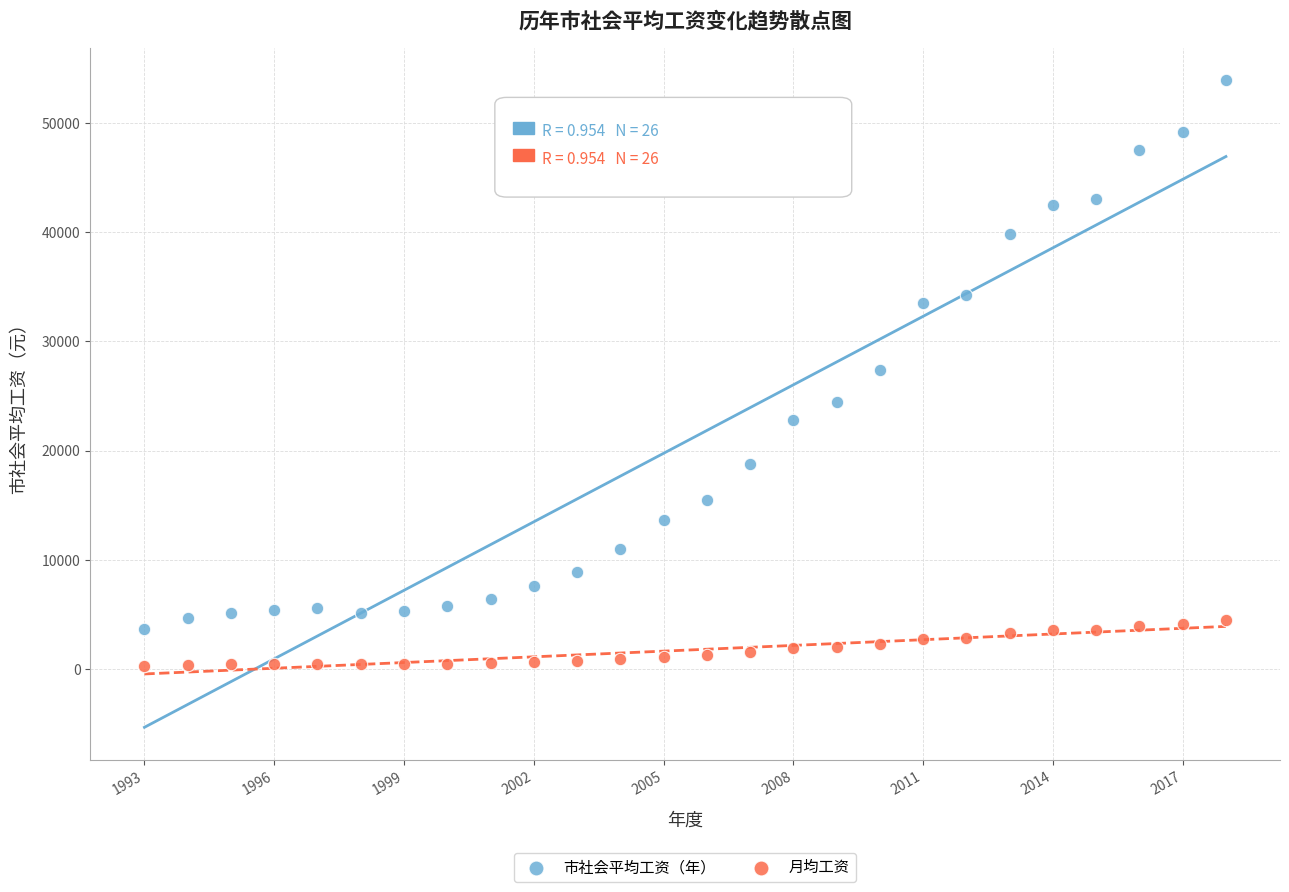

In the 市社会平均工资（年） series, what Y value is closest to 28784?

27363.0